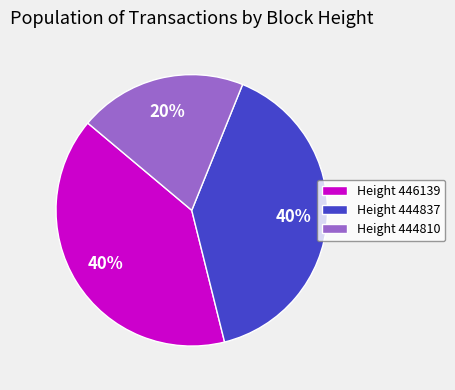

To the nearest percent, what portion does Height 446139 represent?

40%